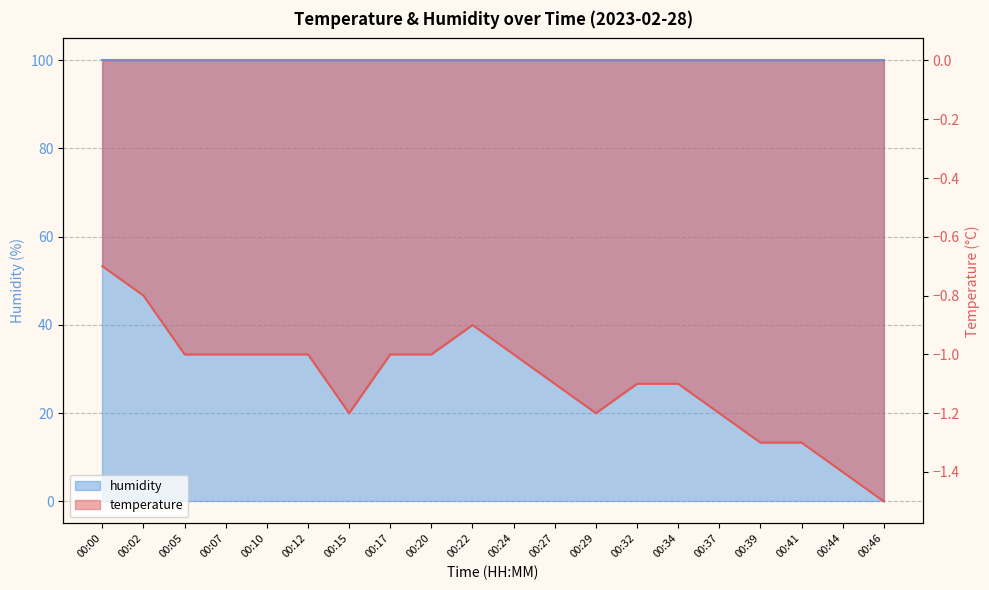

How many points are higher than both their immediate neighbors (excluding endpoints)?

1